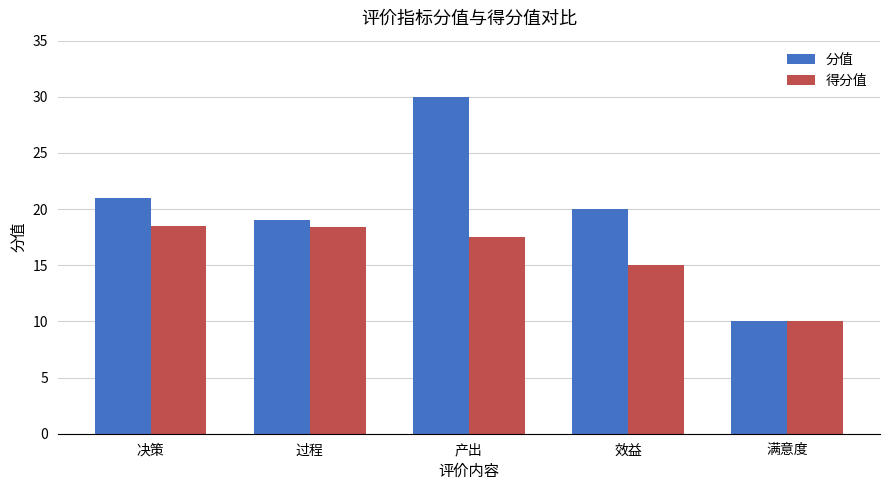

At which category does the chart reach its peak across all series?

产出